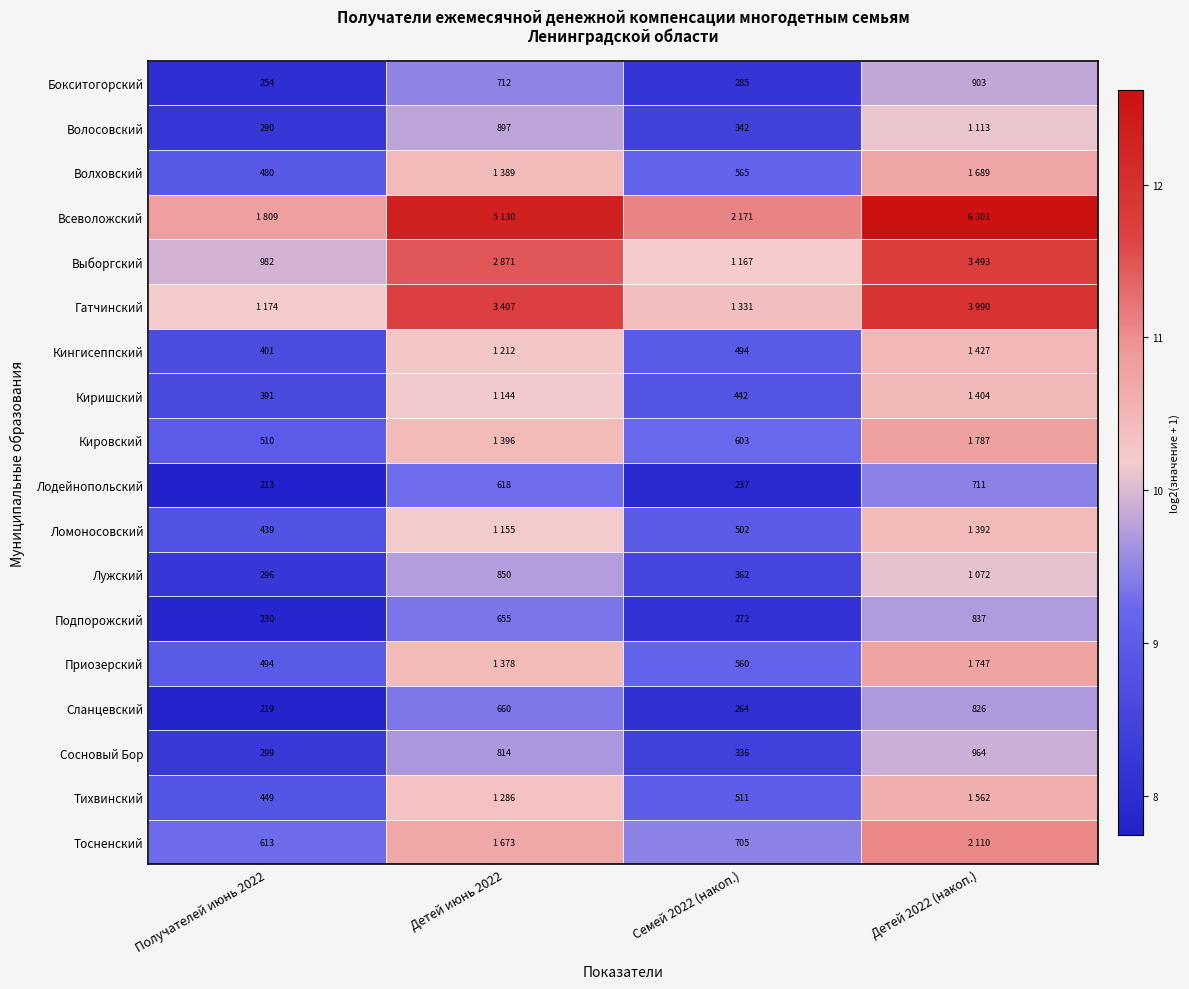

Is the value of Лодейнопольский at Детей 2022 (накоп.) greater than the value of Сланцевский at Детей 2022 (накоп.)?

No